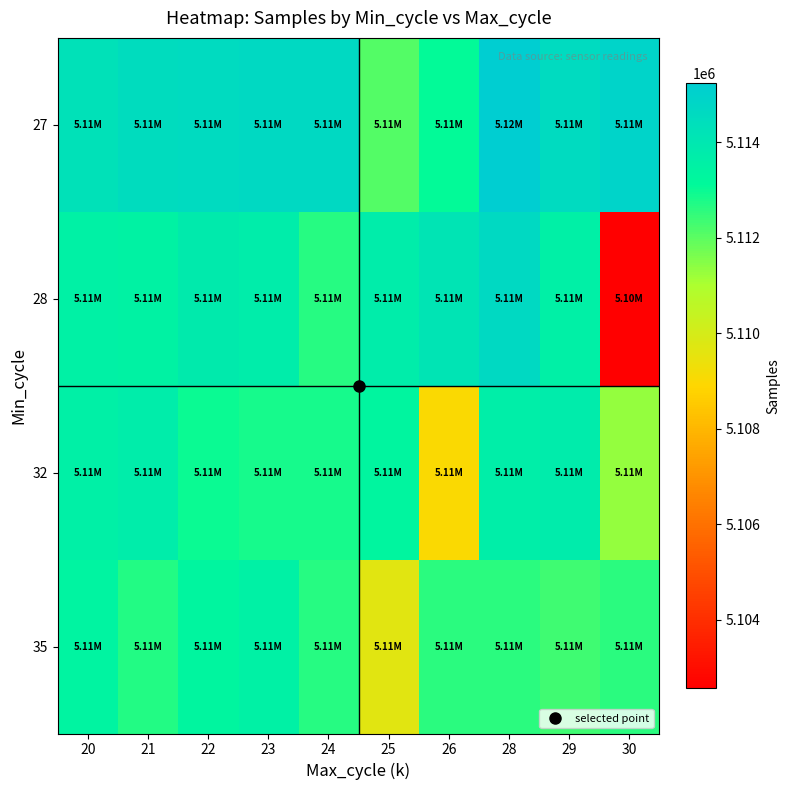

Rank the series at 20 from lowest to highest value.

35, 28, 32, 27